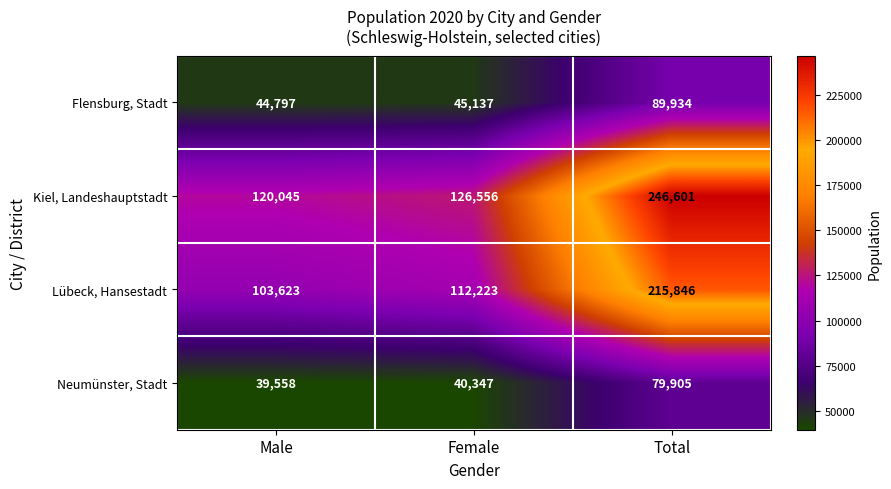

What is the average value of the Kiel, Landeshauptstadt series?

164401